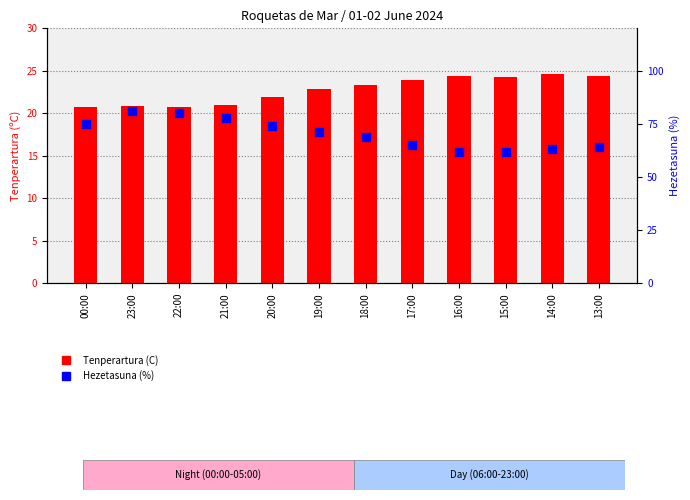

Which series has the widest spread of Y values?

Hezetasuna (%)